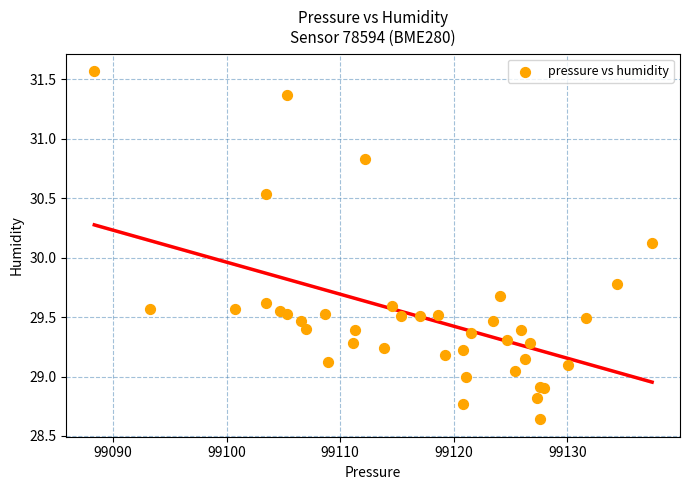

What Y value in the scatter plot is closest to 30?

30.1